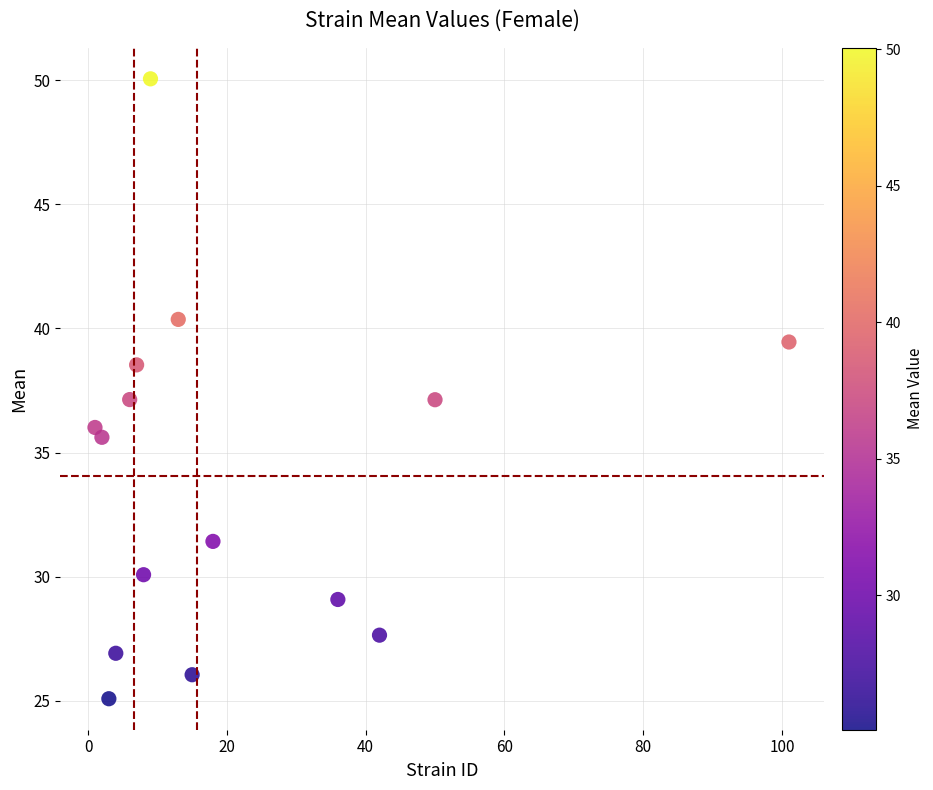

What is the range of Y values (max minus min)?

25.0